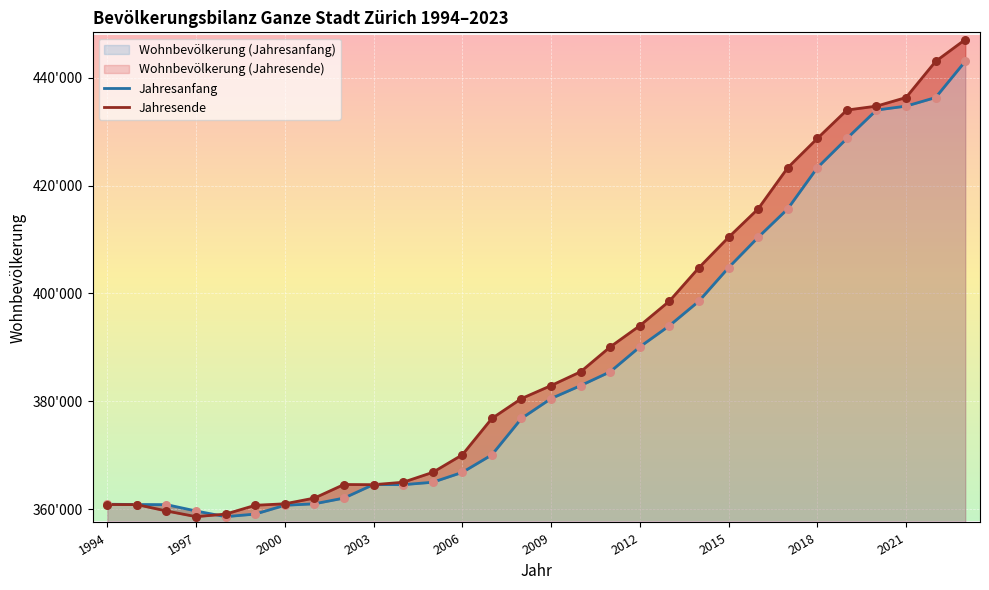

Which series has the largest Y range (max minus min)?

Jahresende